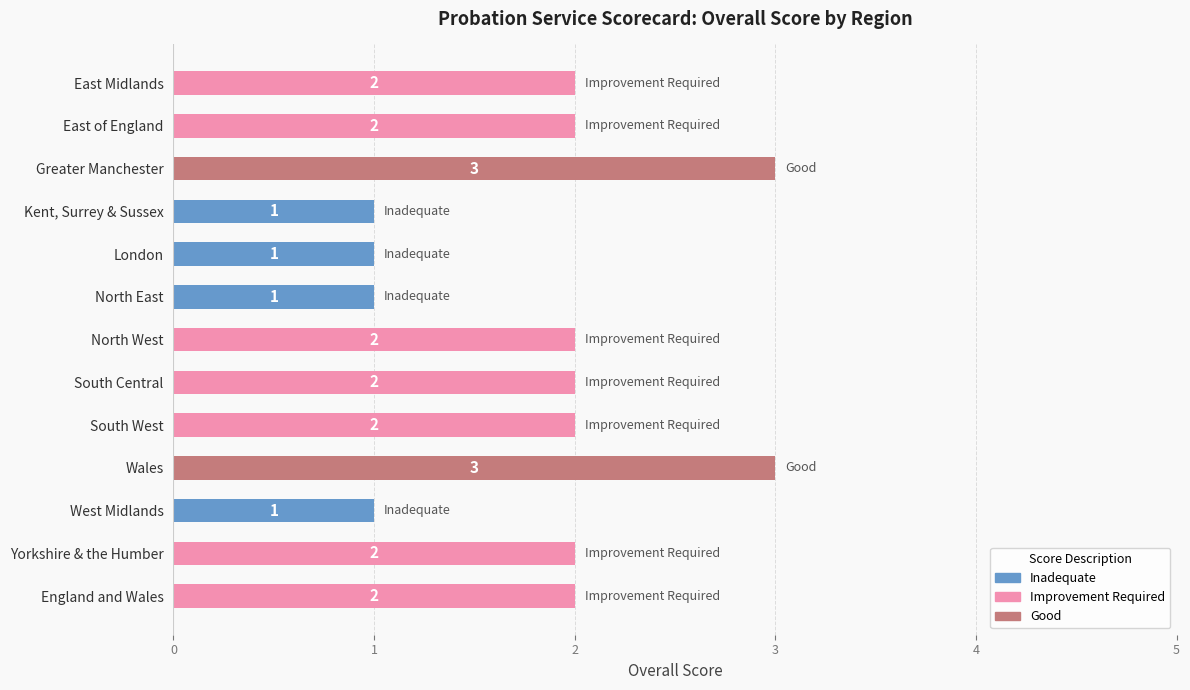

How many series are shown in this chart?

1